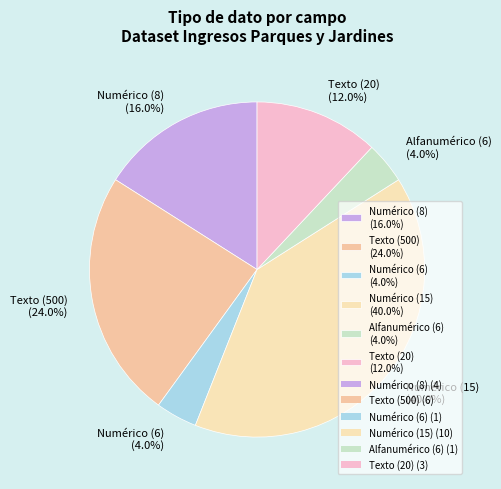

Which category has the biggest portion of the pie?

Numérico (15) (40.0%)